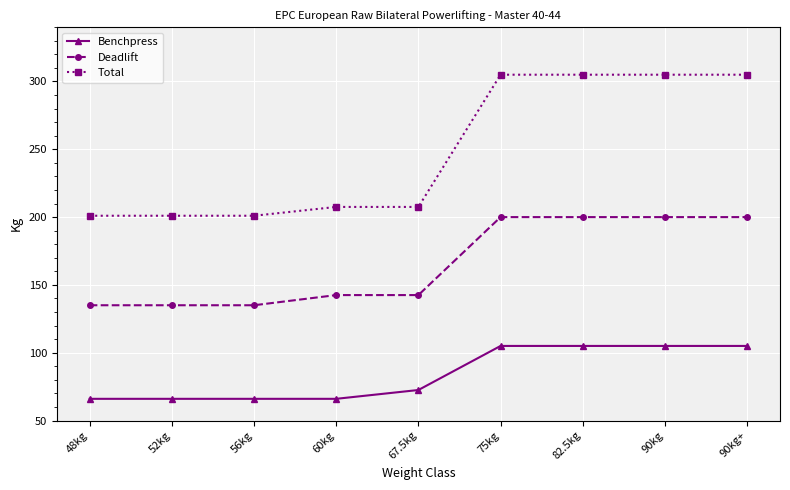

Is it true that Deadlift equals 200.0 at 90kg?

True